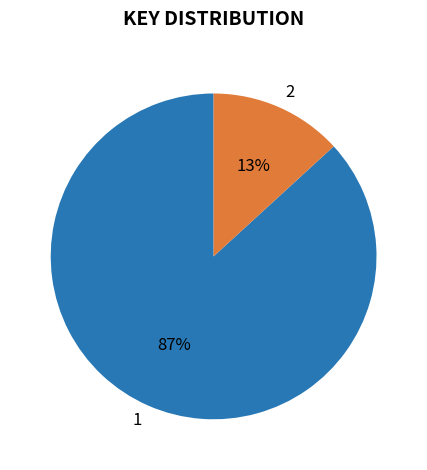

Count the number of slices in the pie.

2